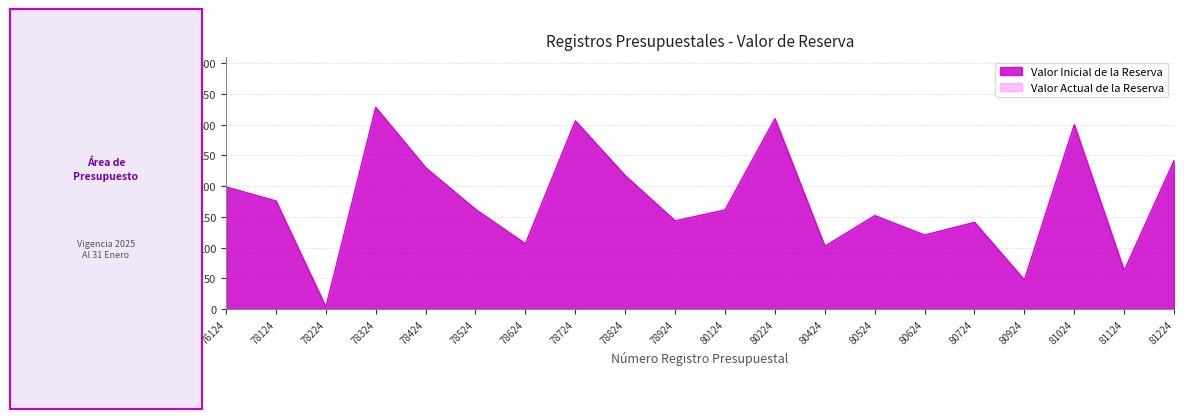

At which label is the value closest to 165?

78524